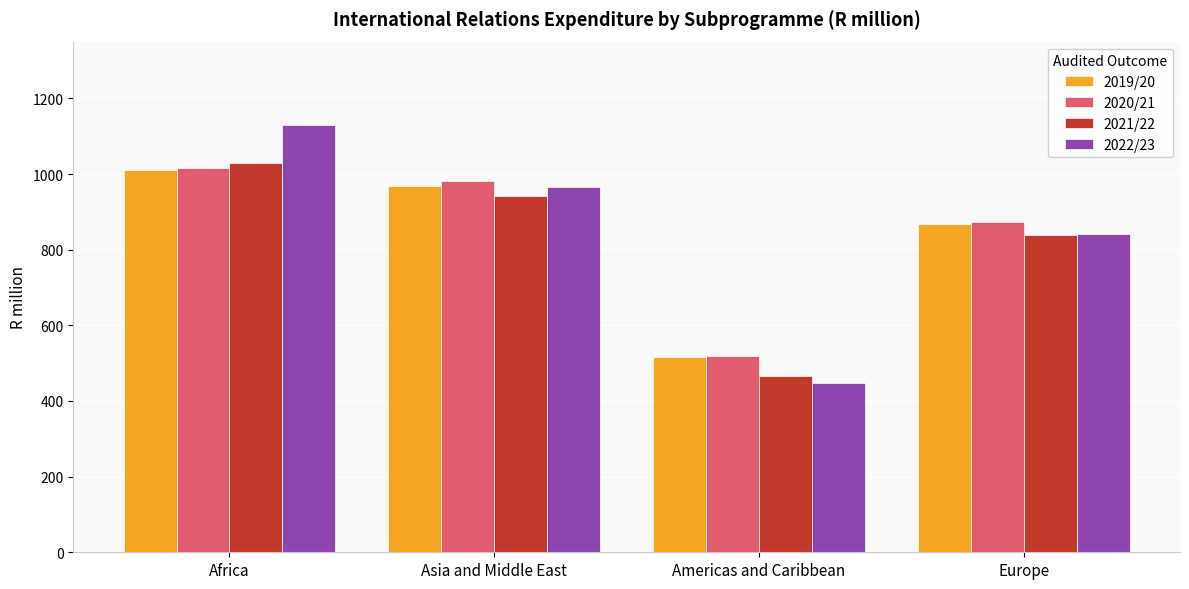

How many values in the 2020/21 series exceed 981?

2